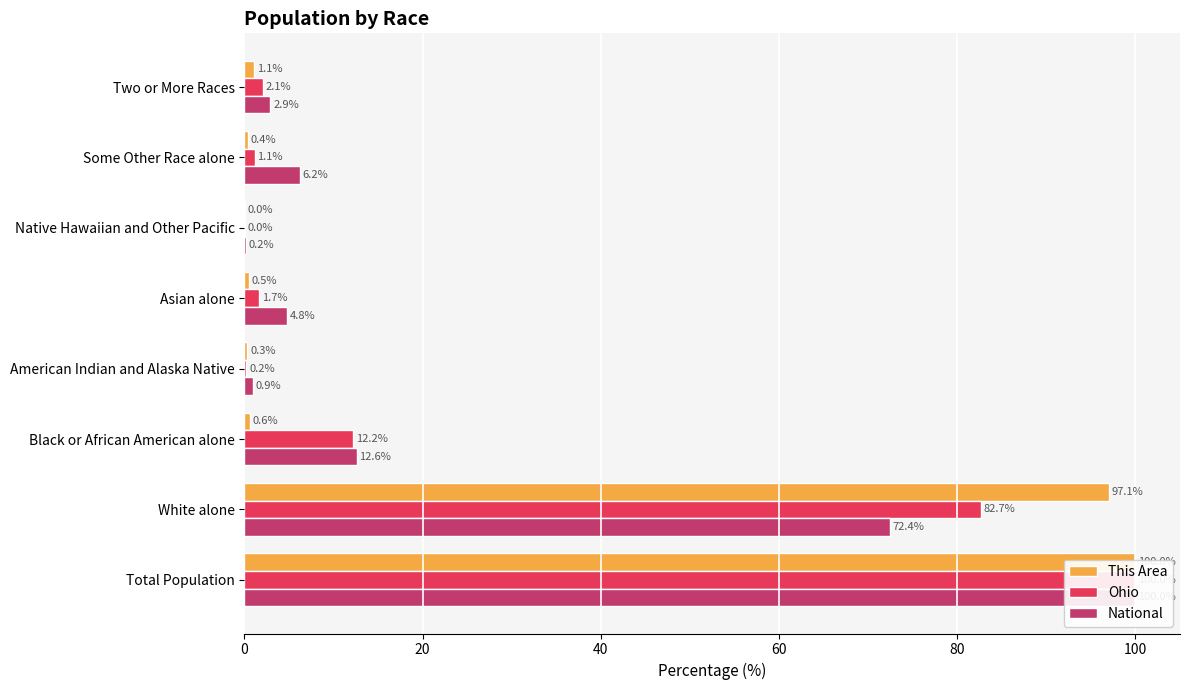

How many categories are shown in the chart?

8